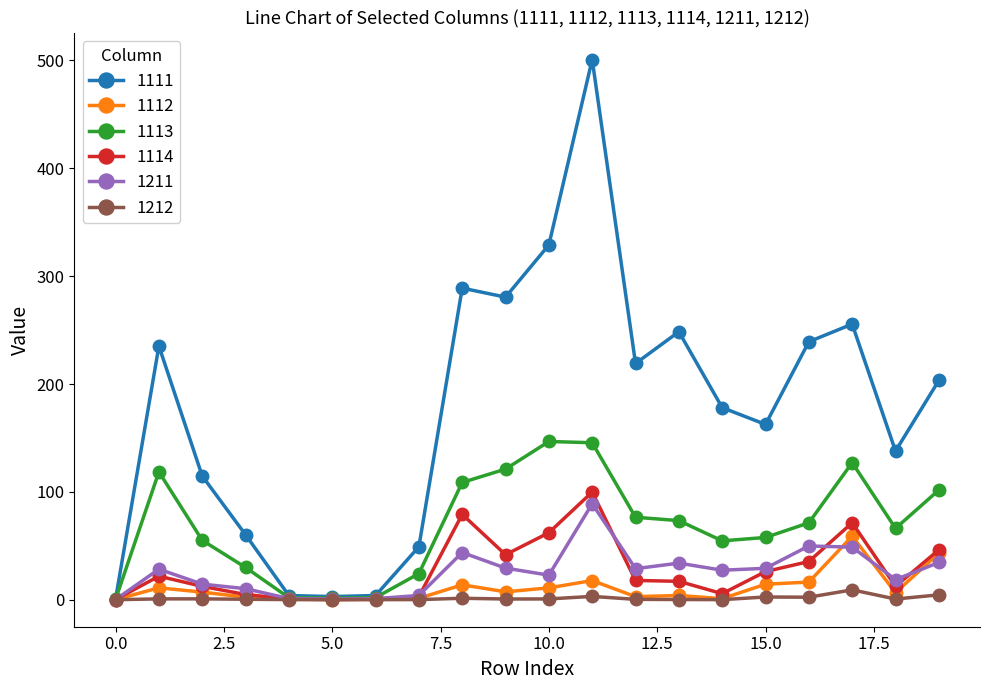

What is the value of the 1112 point at the 12th from the left?

17.8